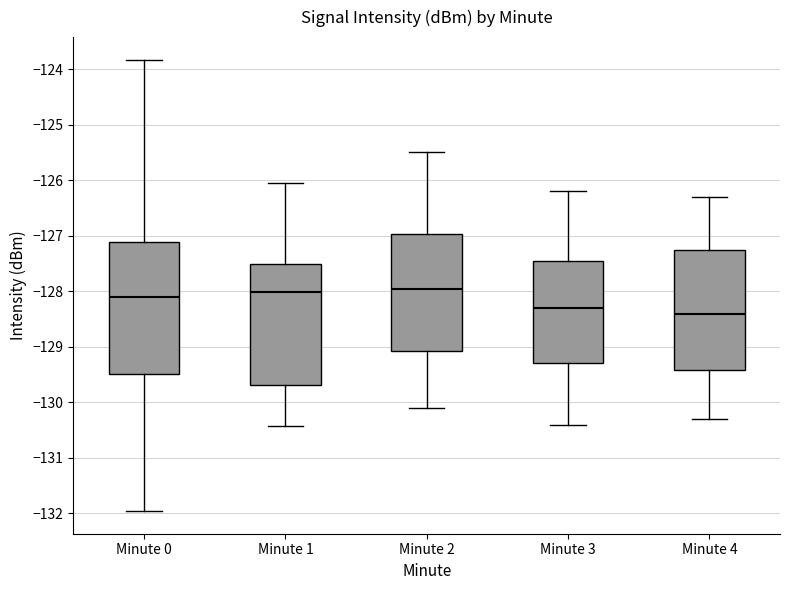

Which box is the tallest, from its lower edge to its upper edge?

Minute 0